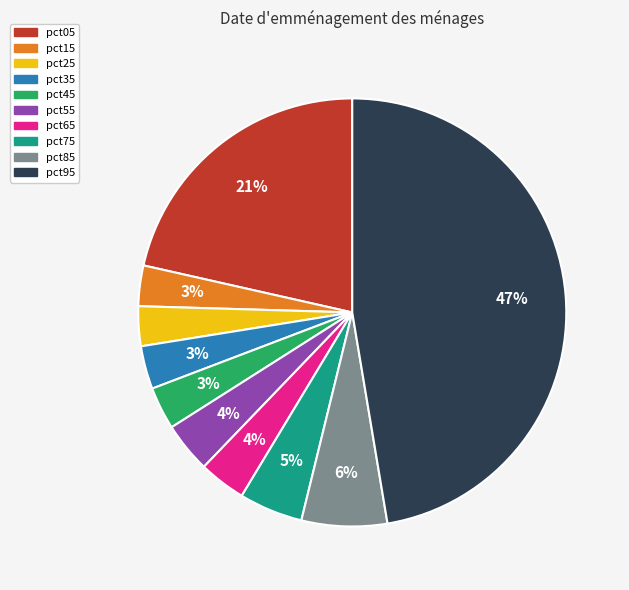

What percentage is the pct55 slice, to the nearest percent?

4%